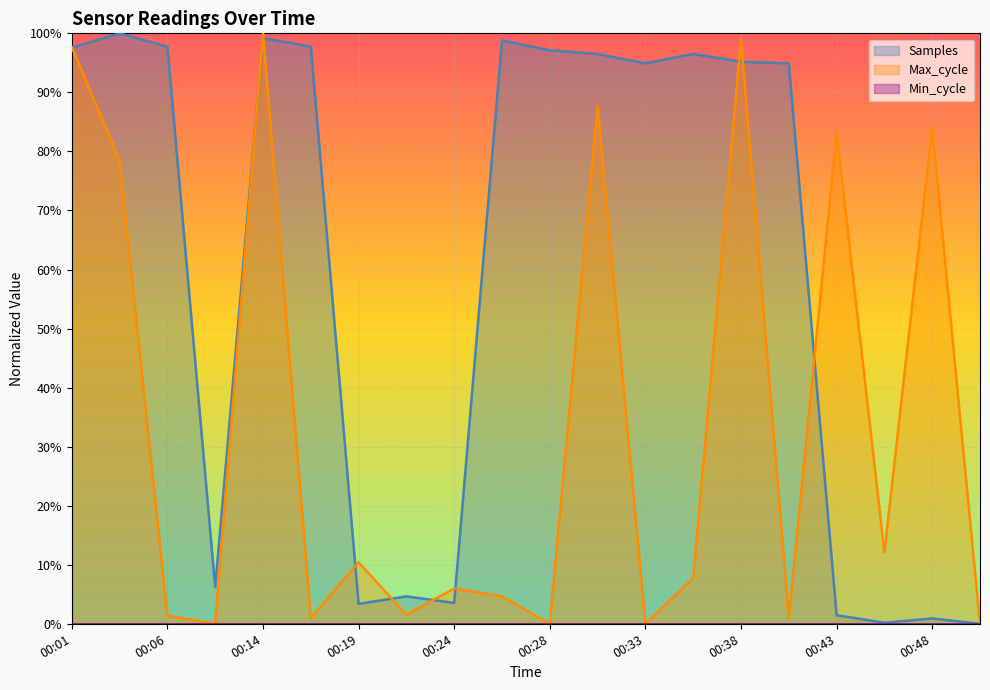

After their last crossing, which series has the higher values: Max_cycle or Samples?

Max_cycle